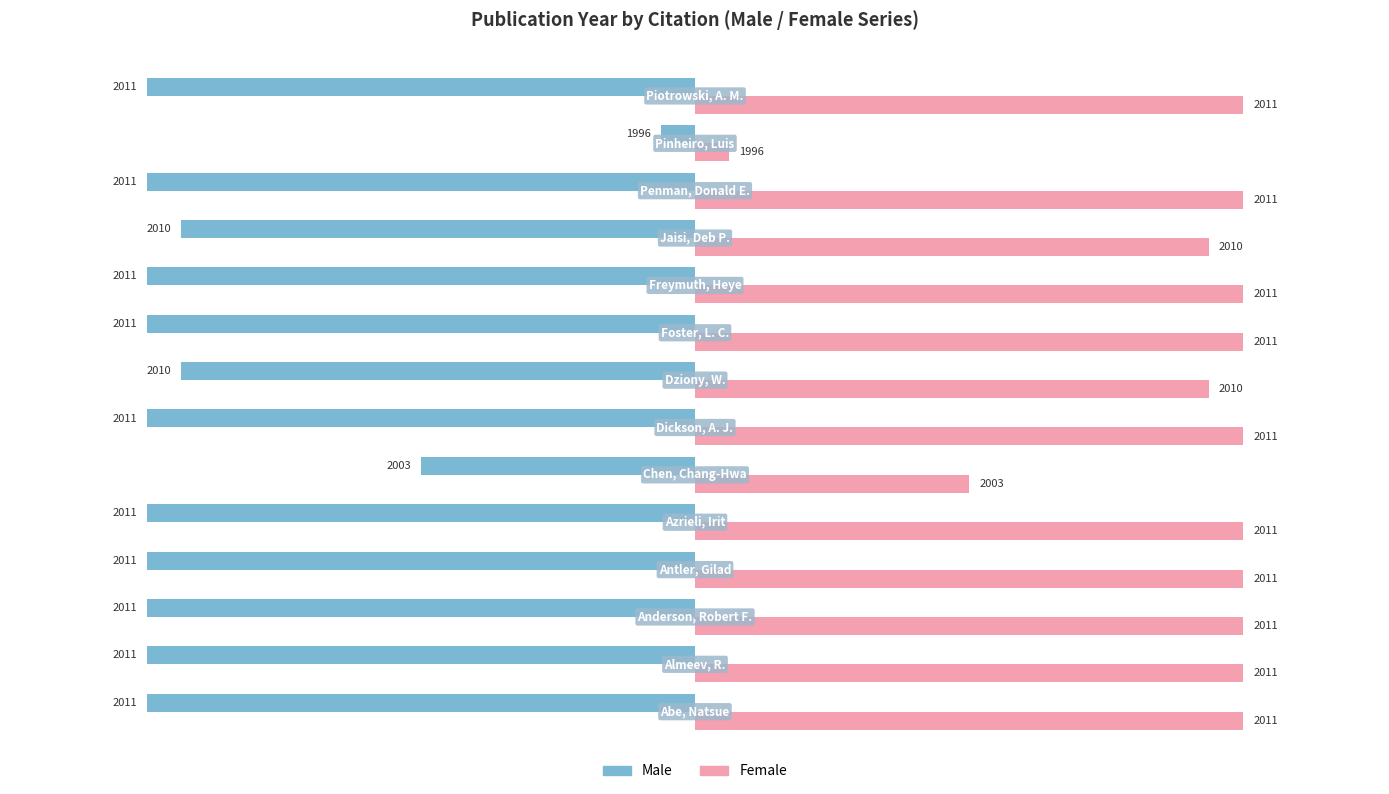

What are all the series names shown in the legend?

Male, Female